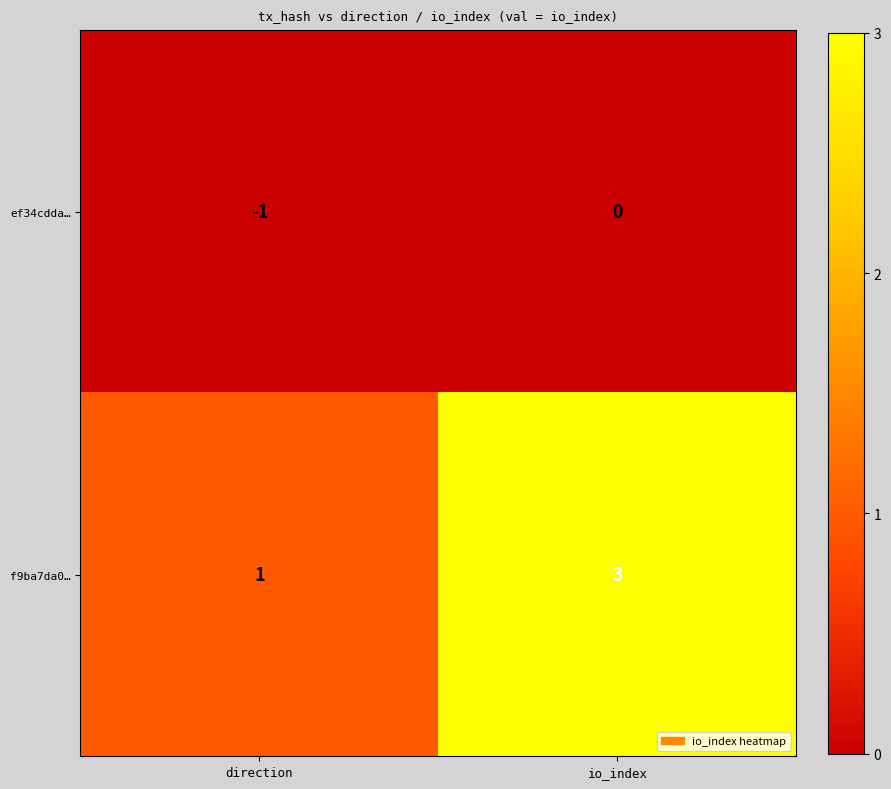

At which category is the sum across all series the highest?

io_index